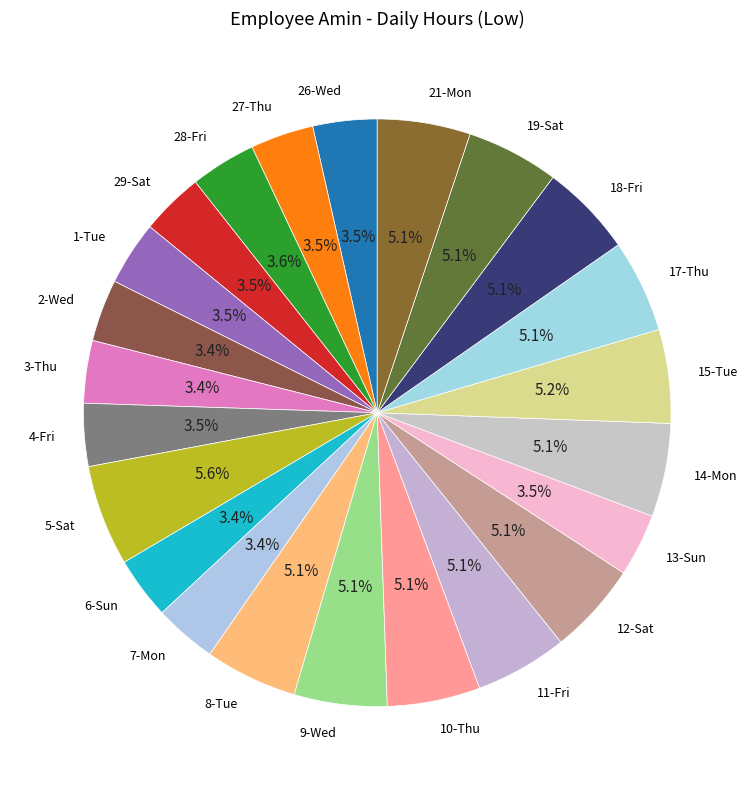

To the nearest percent, what is the difference between the largest and smallest slice percentages?

2%